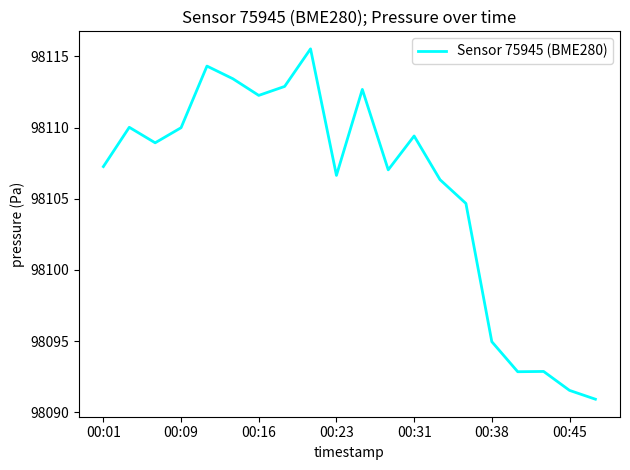

What is the maximum value shown in the chart?

98115.5